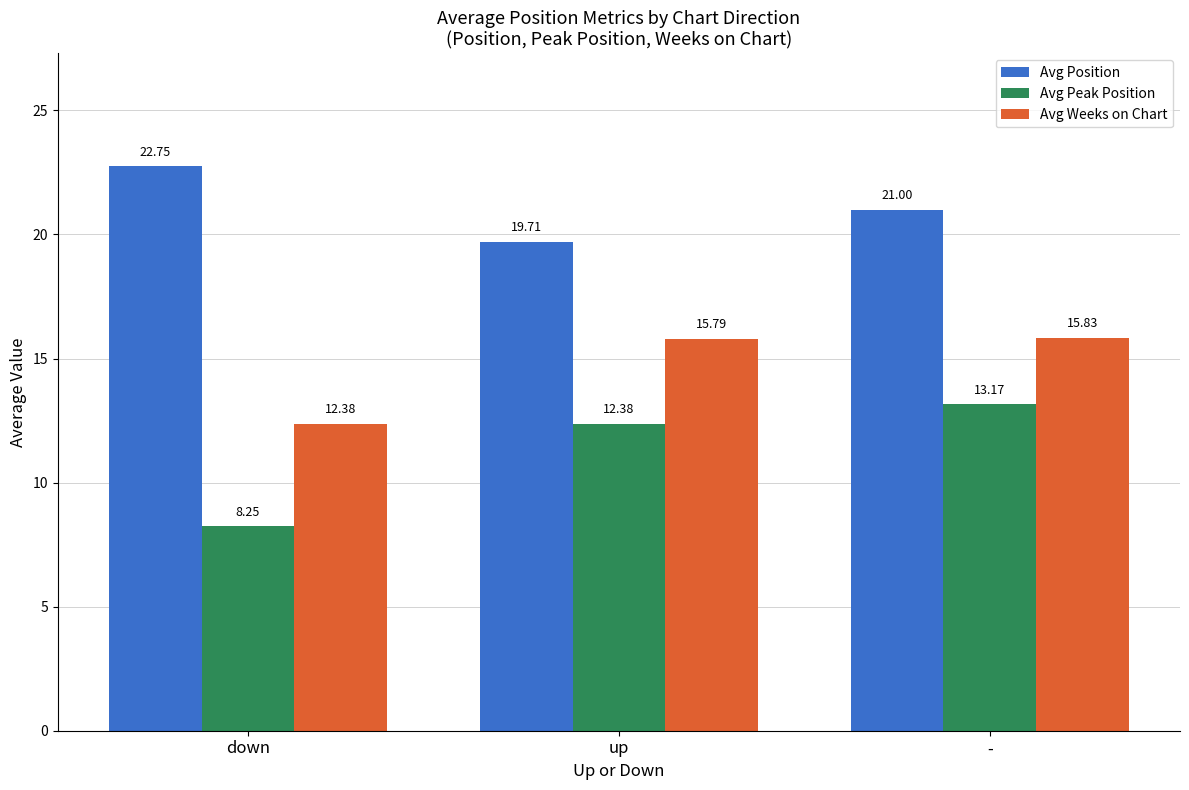

Count the number of categories in the chart.

3